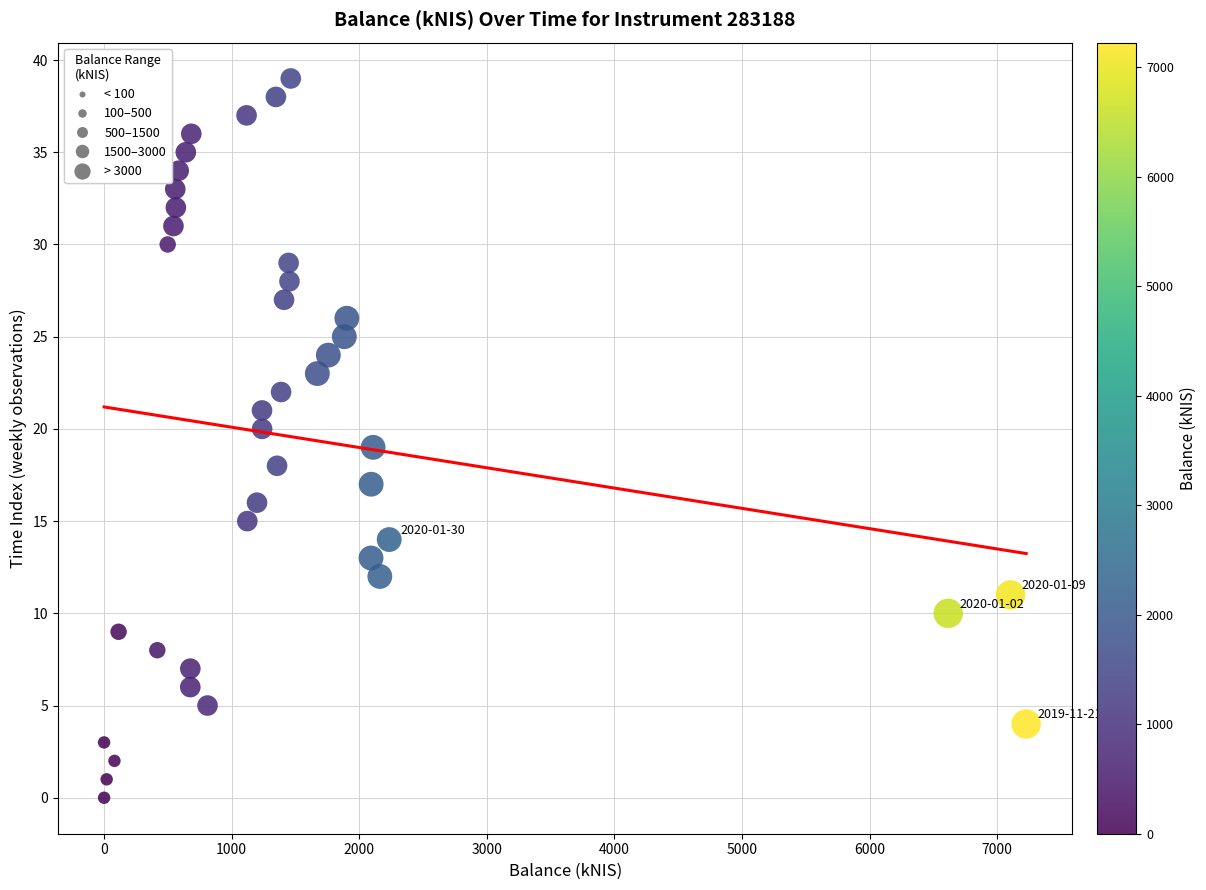

What is the range of Y values (max minus min)?

39